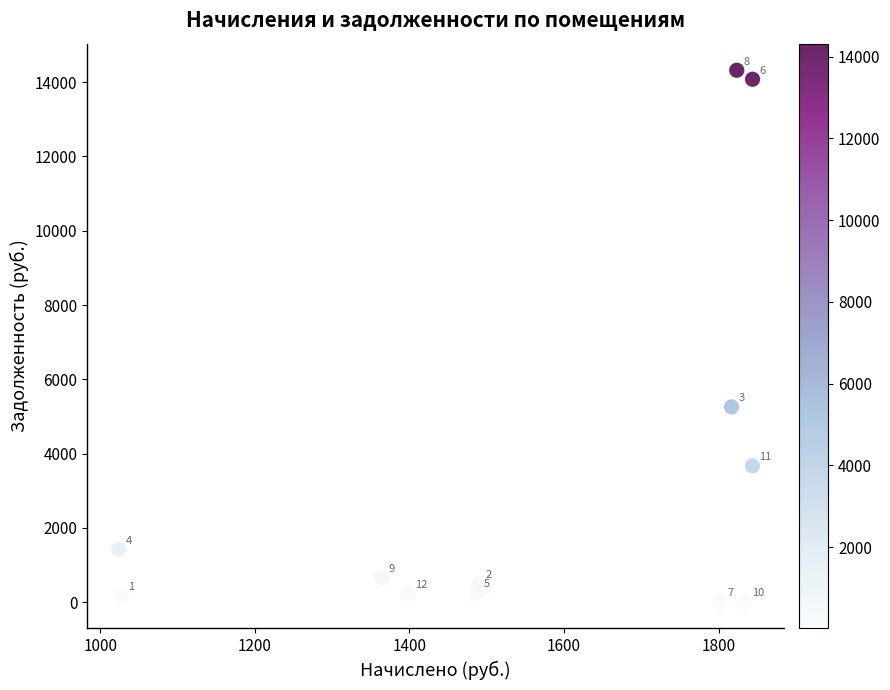

What is the average X value?

1562.9